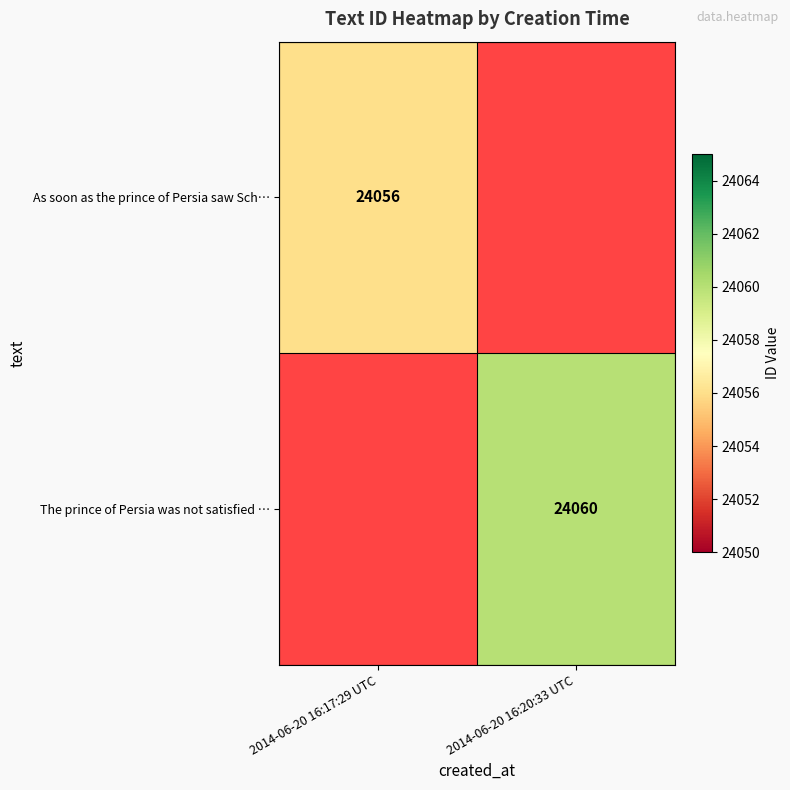

The As soon as the prince of Persia saw Sch… series shows 31727 at 2014-06-20 16:17:29 UTC. True or false?

False